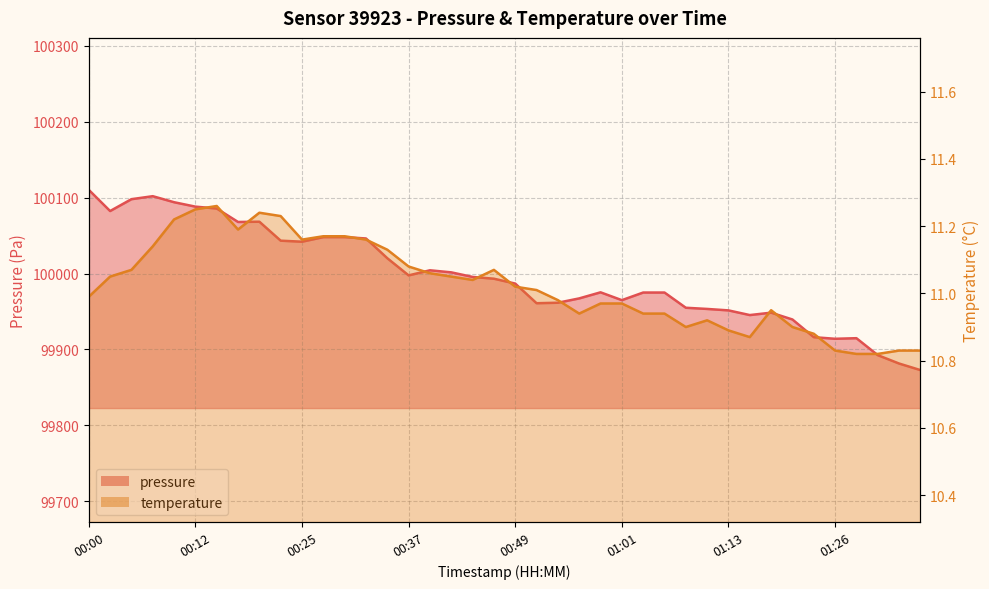

The pressure series shows 99961.6 at 00:54. True or false?

True